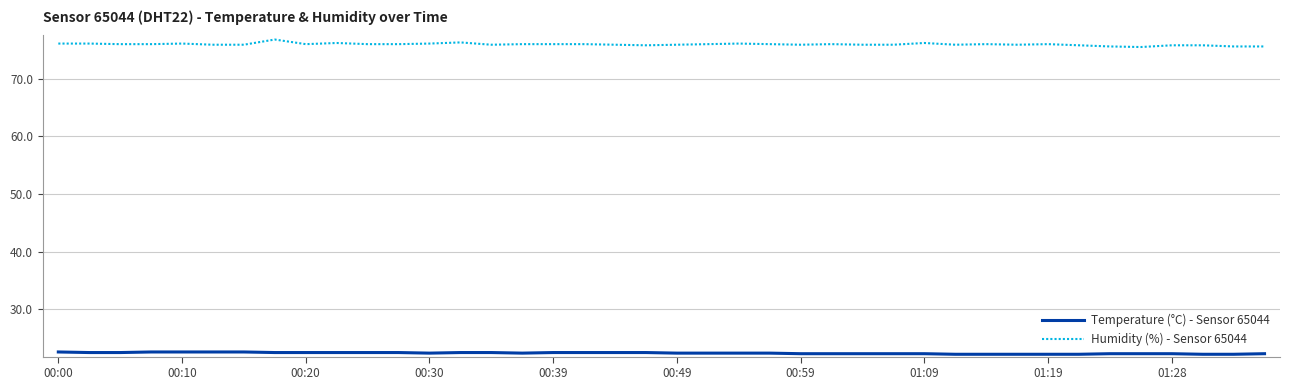

Which series has the widest spread of values?

Humidity (%) - Sensor 65044